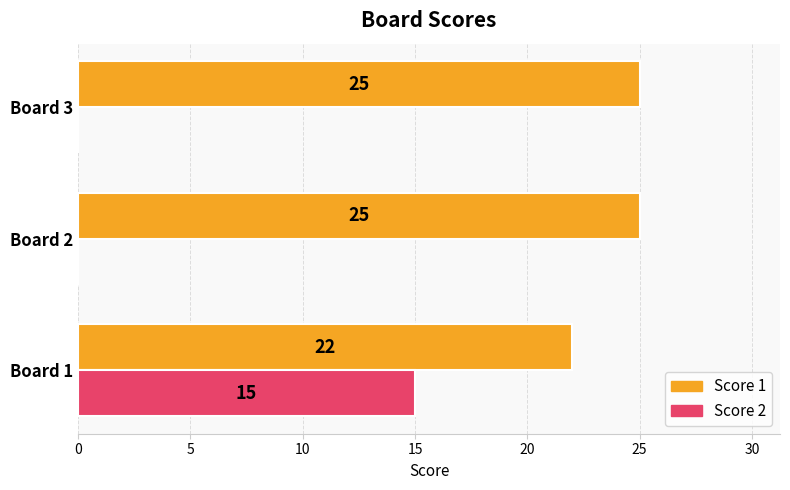

The value of Score 1 at Board 3 is 36. True or false?

False